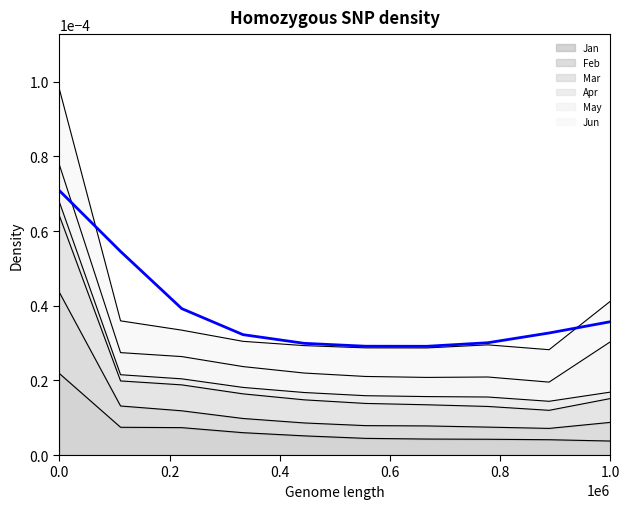

Which series has the widest spread of values?

Feb